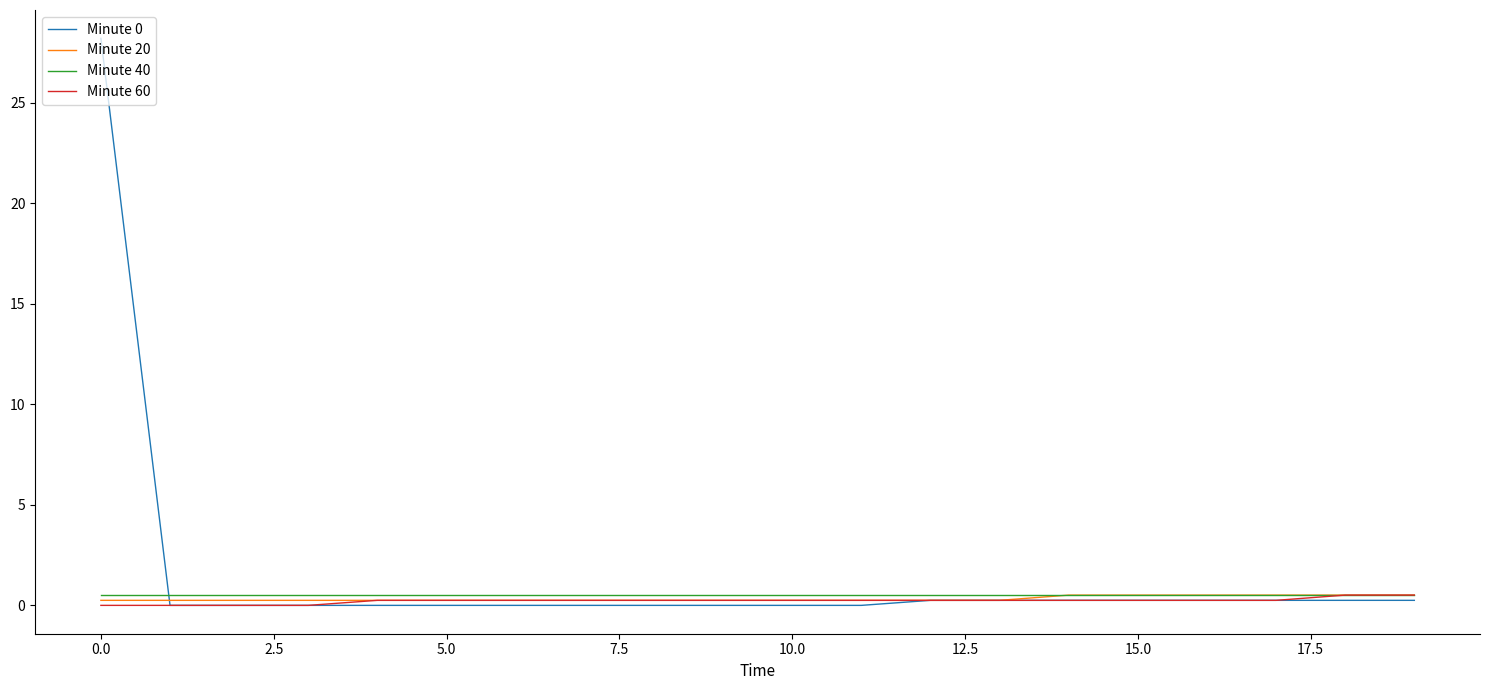

Which series has the largest range (max minus min)?

Minute 0